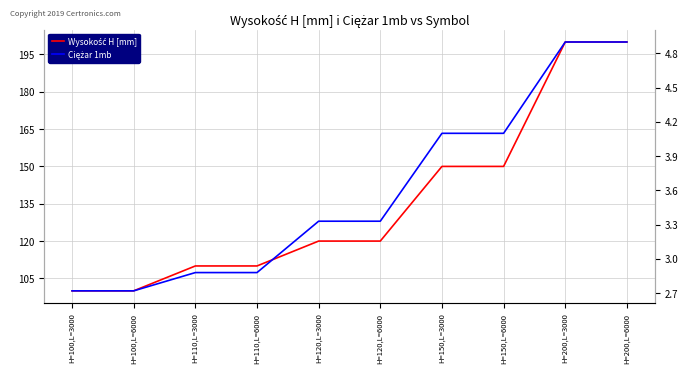

True or false: Wysokość H [mm] and Ciężar 1mb intersect in this chart.

False